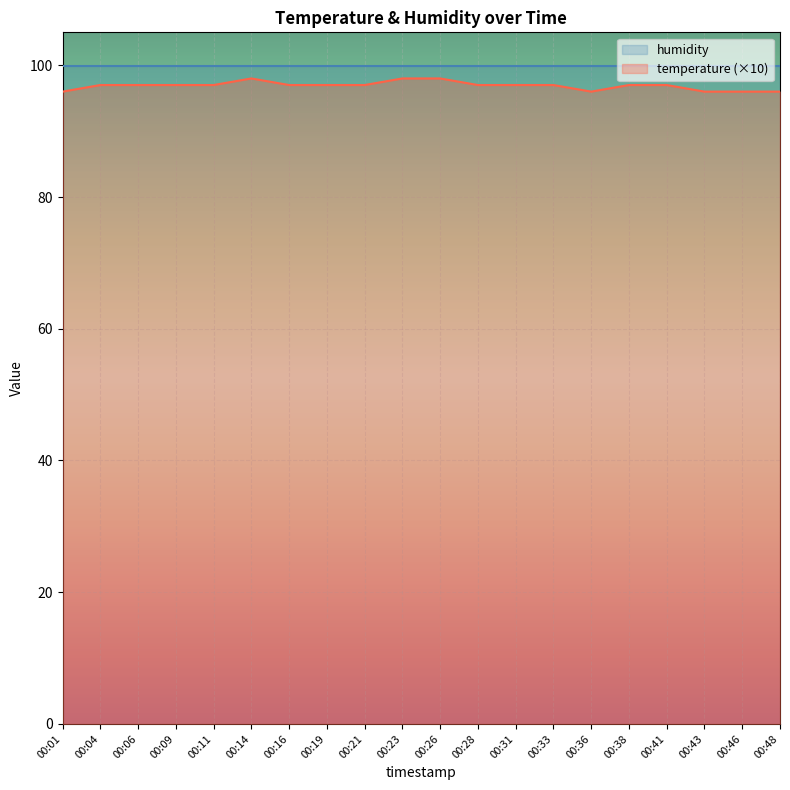

List the labels in order of value, smallest first.

00:01, 00:36, 00:43, 00:46, 00:48, 00:04, 00:06, 00:09, 00:11, 00:16, 00:19, 00:21, 00:28, 00:31, 00:33, 00:38, 00:41, 00:14, 00:23, 00:26